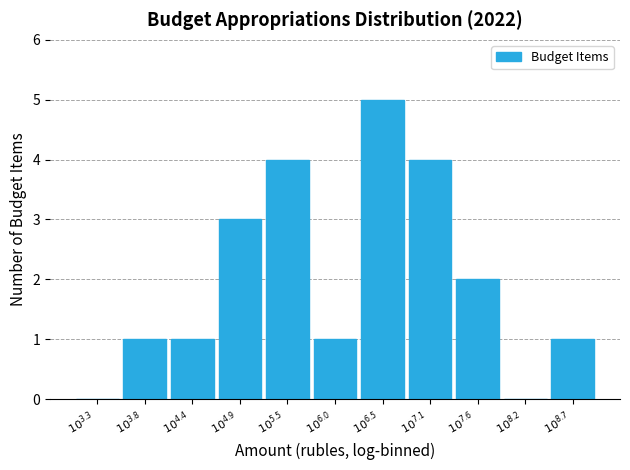

What is the greatest value displayed?

5